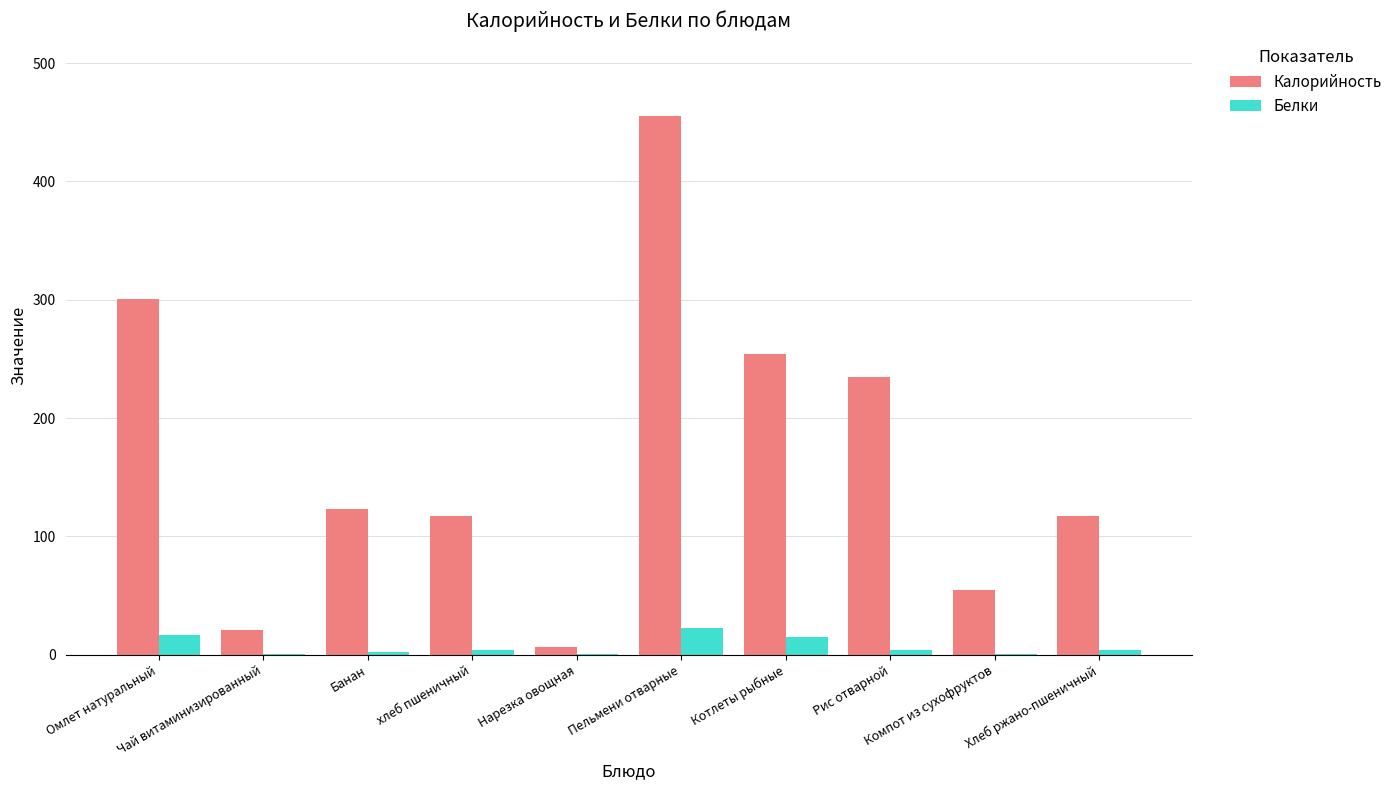

The value of Калорийность at Пельмени отварные is 455.4. True or false?

True